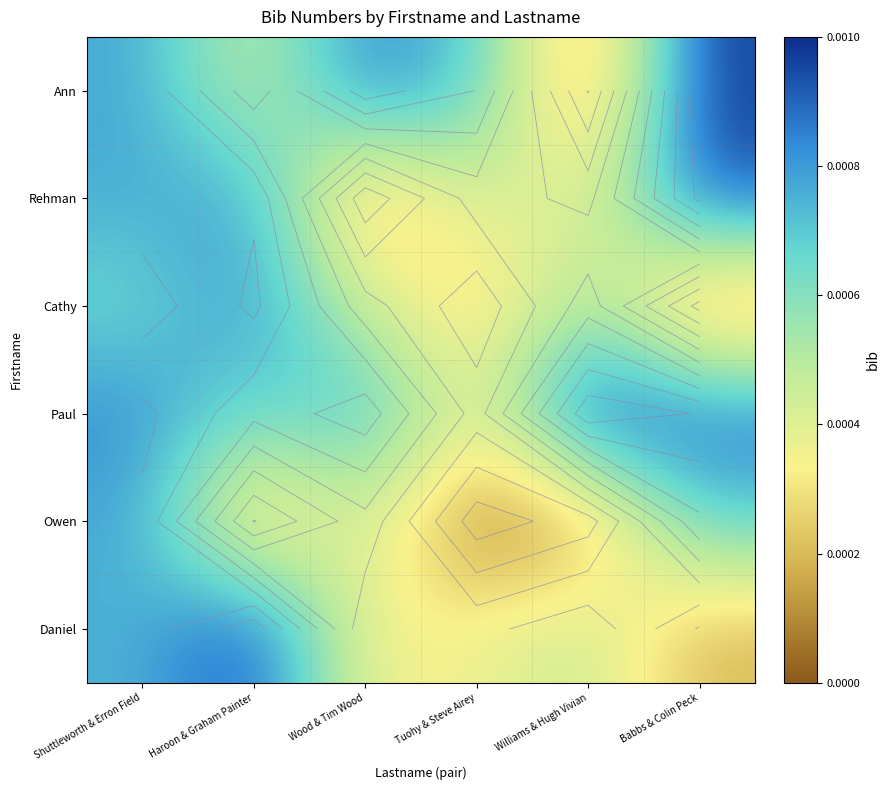

At which label does Cathy reach its peak?

Haroon & Graham Painter